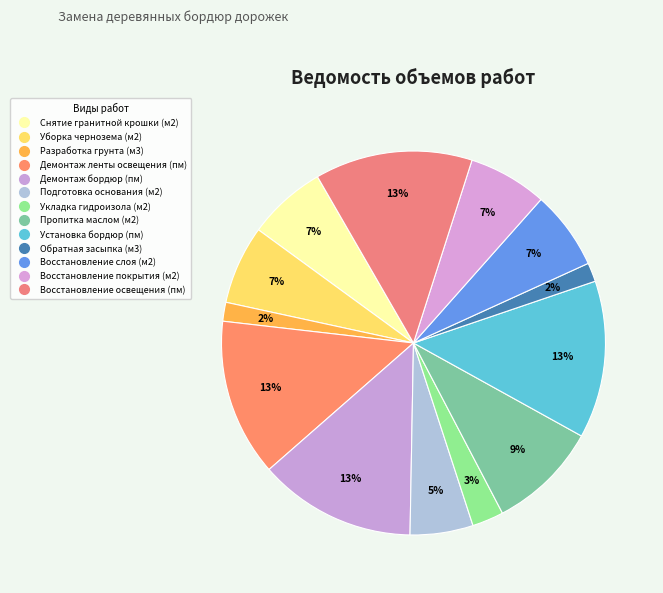

Does Пропитка маслом (м2) represent more than half of the total?

No